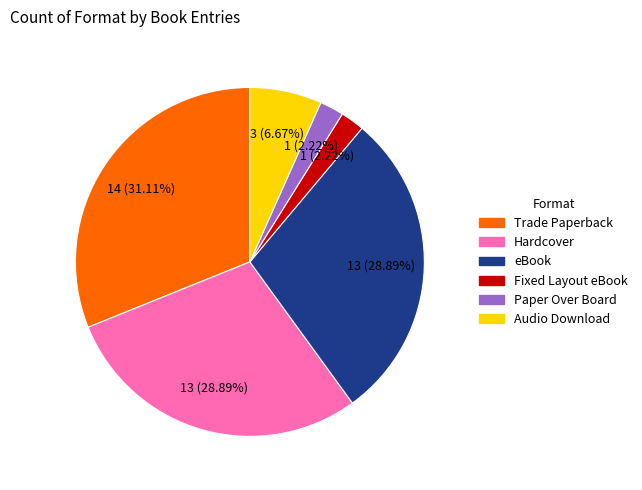

Which has a higher value, Fixed Layout eBook or Hardcover?

Hardcover